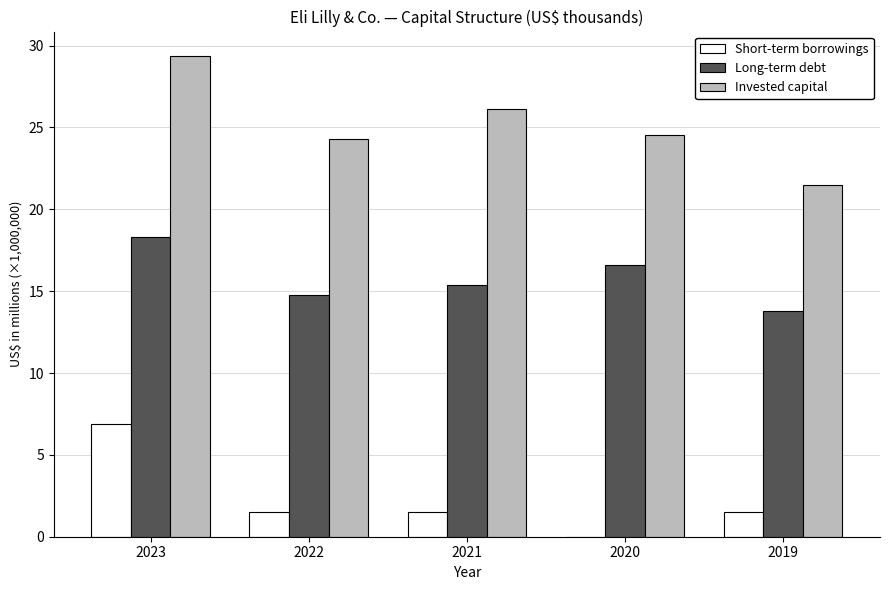

What is the maximum value shown in the chart?

29.4